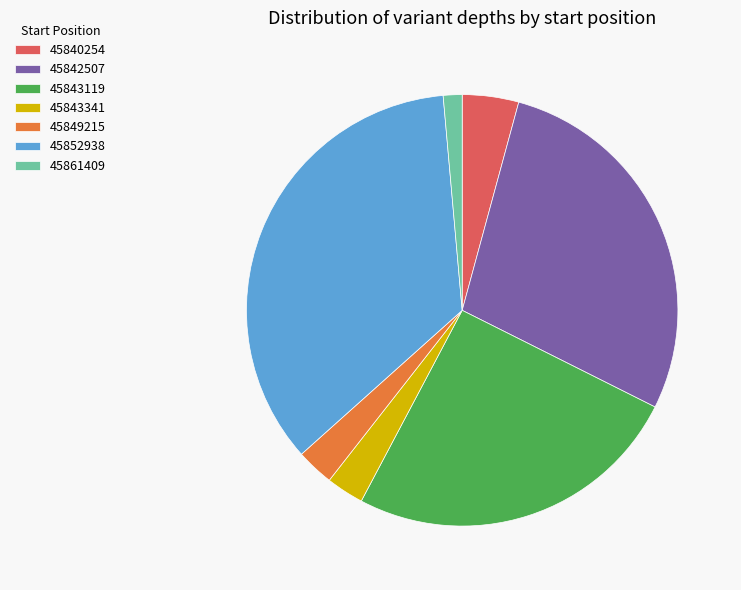

Between 45852938 and 45843341, which is larger?

45852938